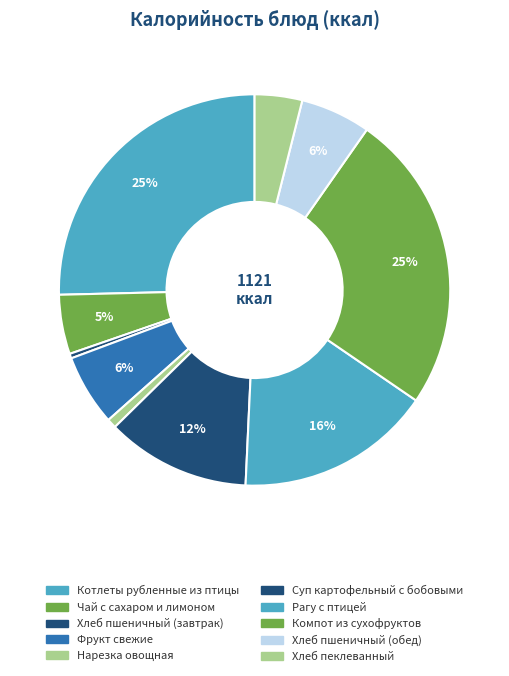

Is there a majority slice in this chart?

No